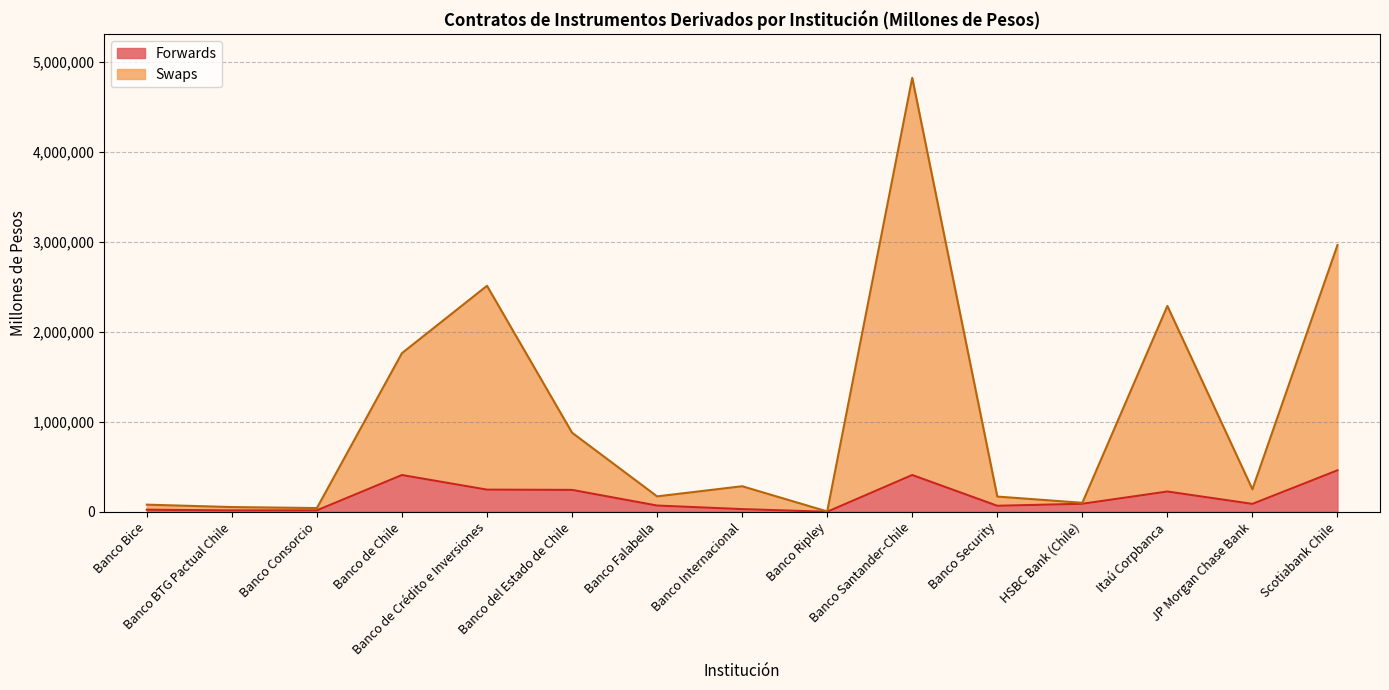

At which category does Swaps reach its first local peak?

Banco de Crédito e Inversiones